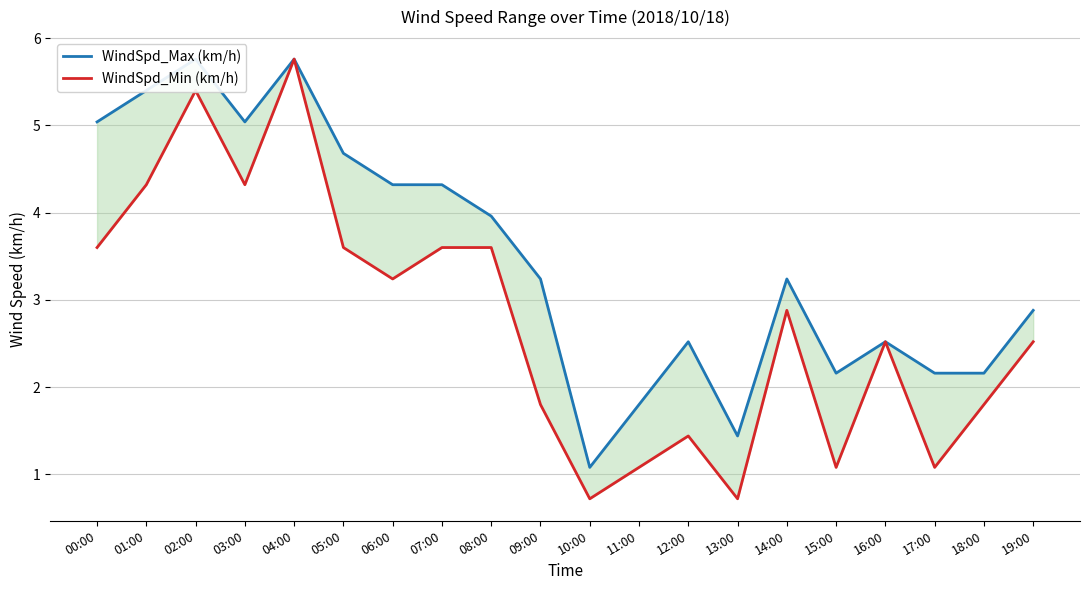

Where is the first local minimum for WindSpd_Min (km/h)?

03:00